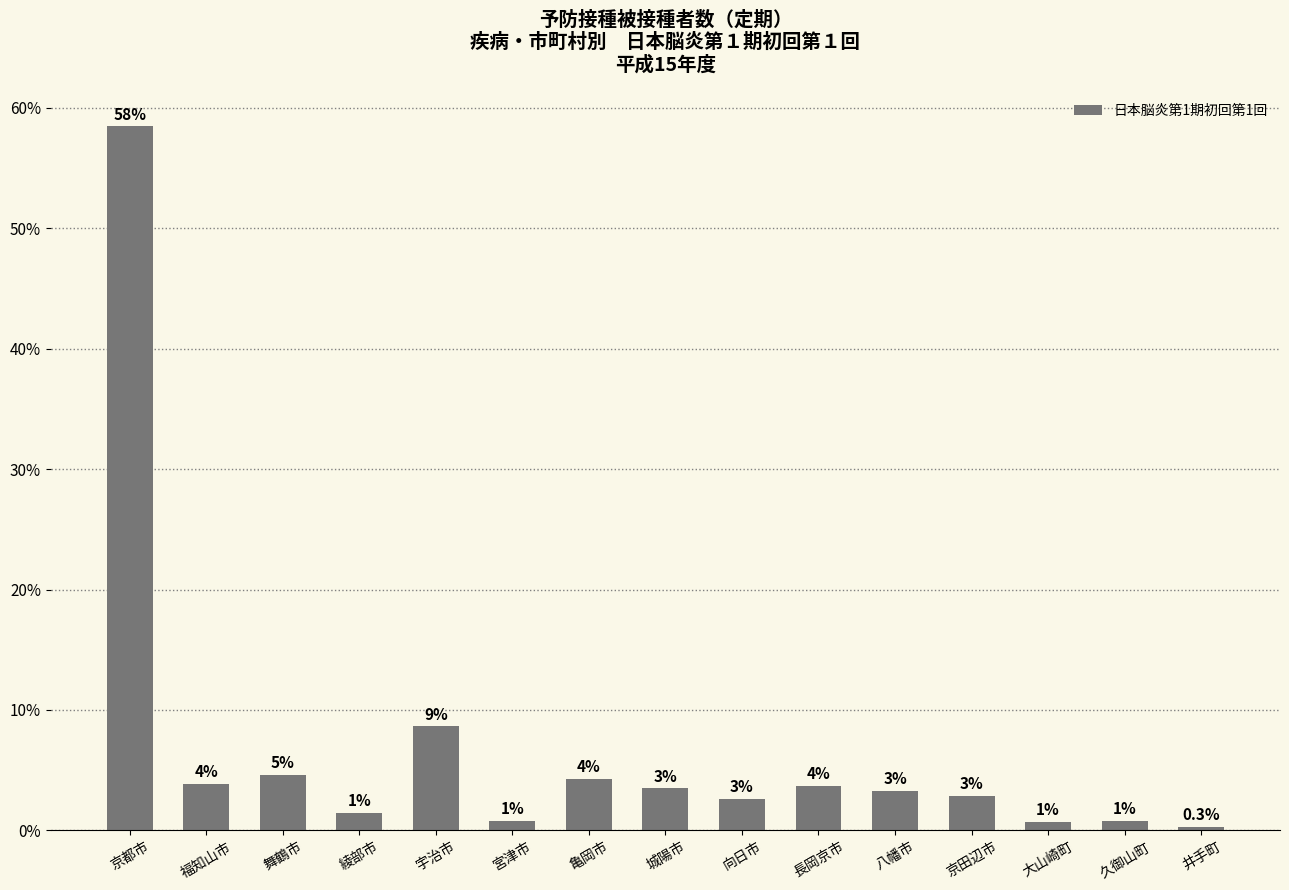

Where is the data nearest to the value 29?

宇治市